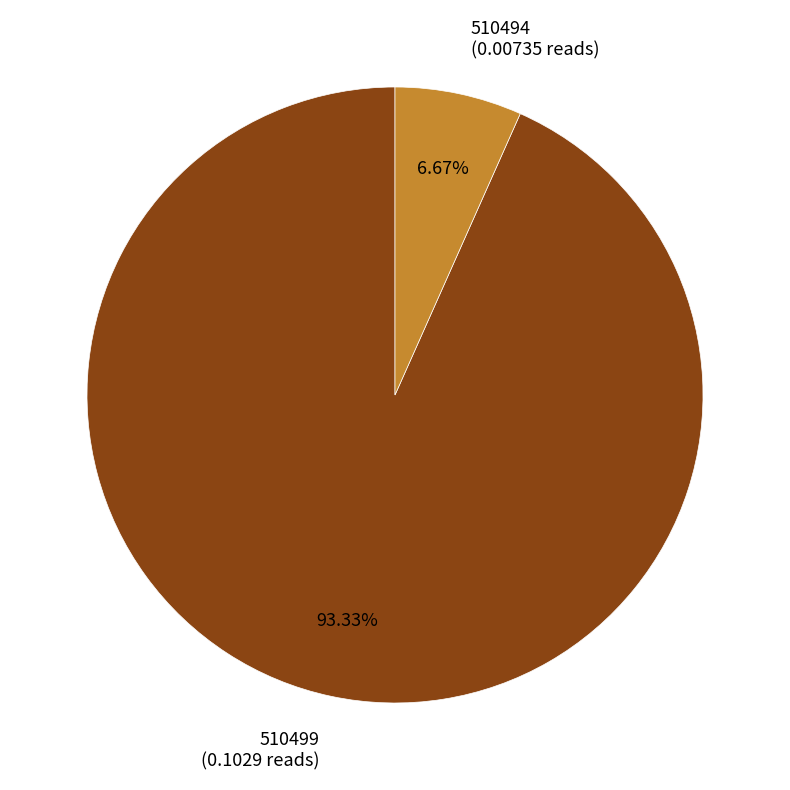

How many segments does this pie chart have?

2